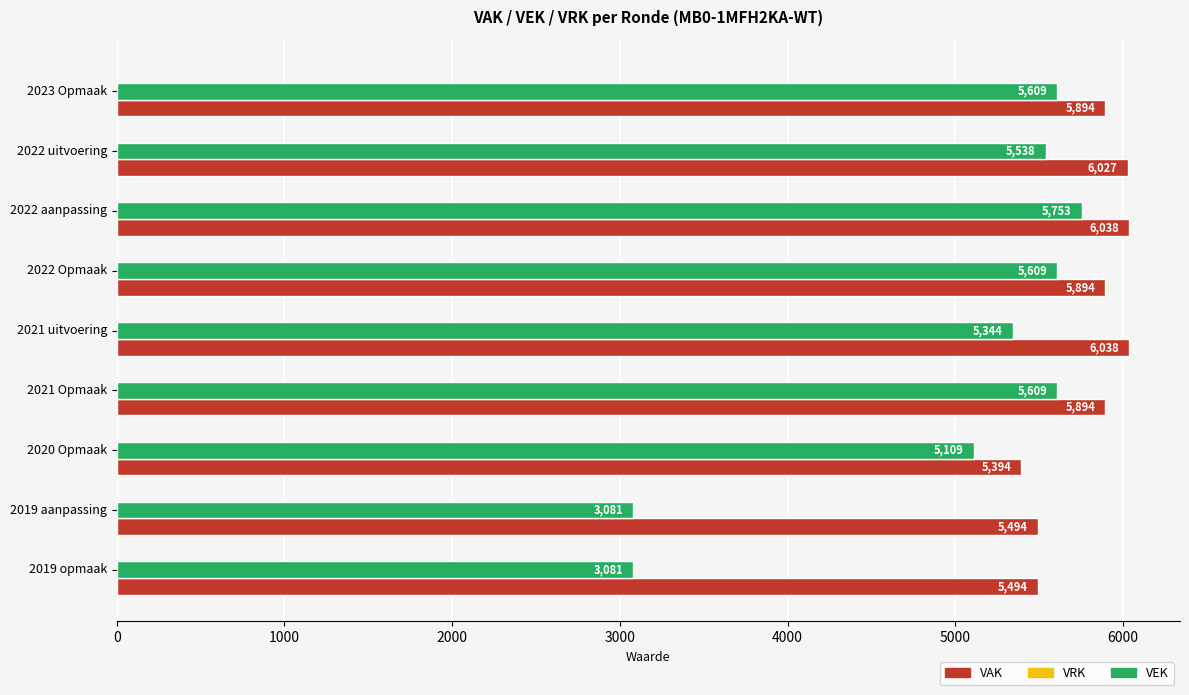

What is the average value of the VEK series?

4970